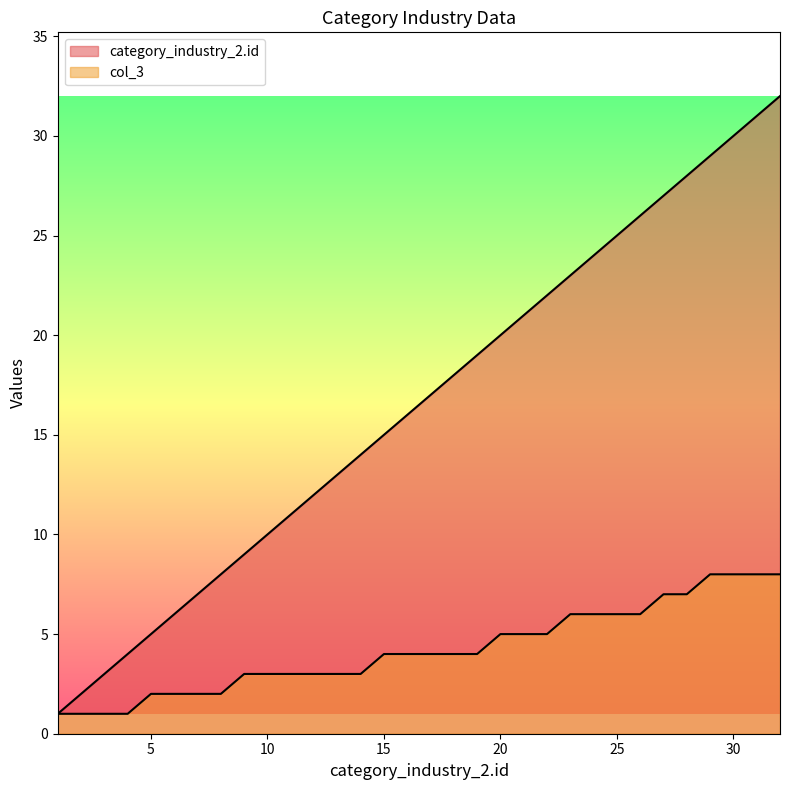

How many data points in col_3 are less than 4?

14